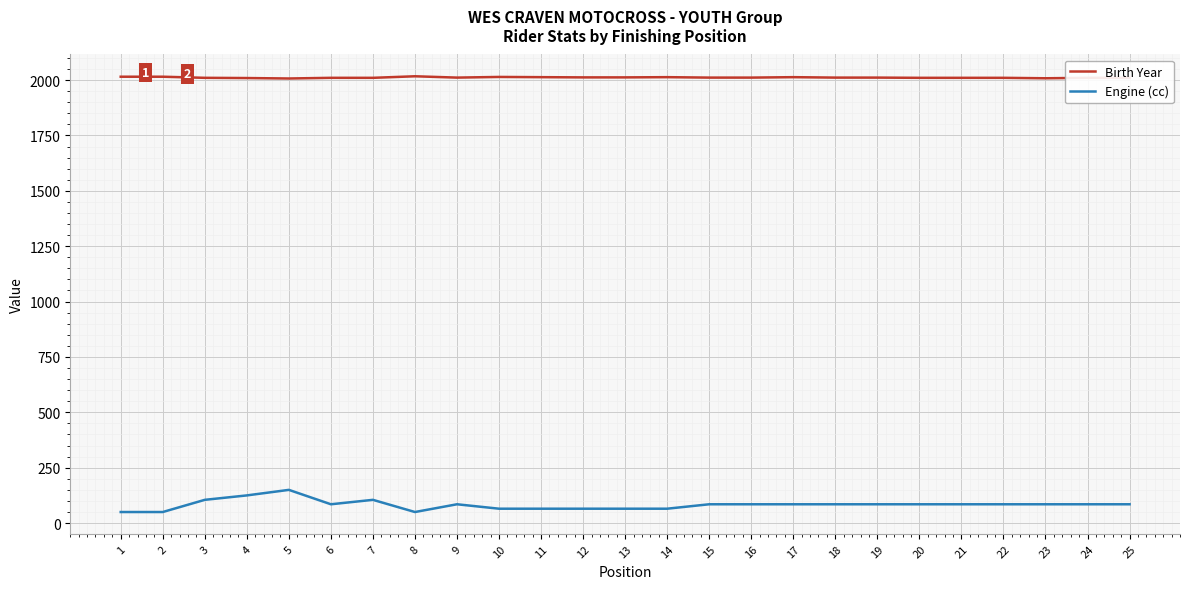

Which series has the largest total across all categories?

Birth Year